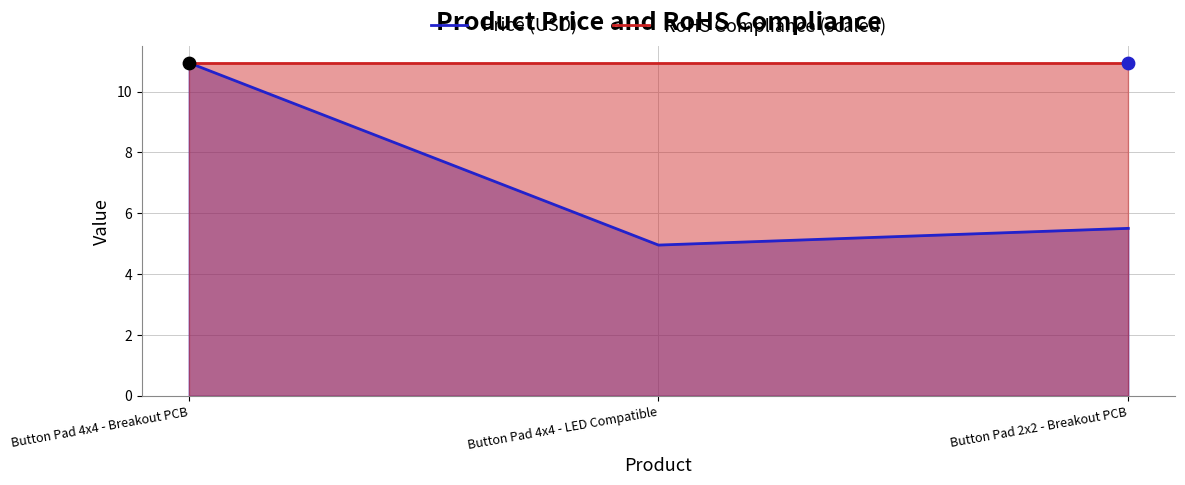

Which series has the largest Y range (max minus min)?

Price (USD)